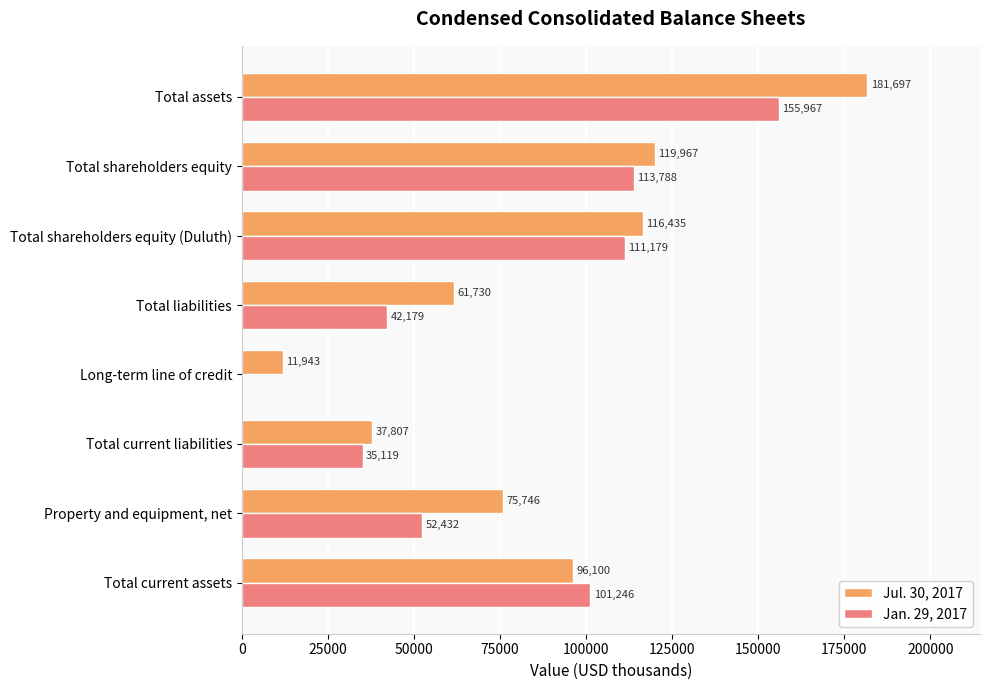

Where is Jan. 29, 2017 nearest to the value 77983?

Total current assets